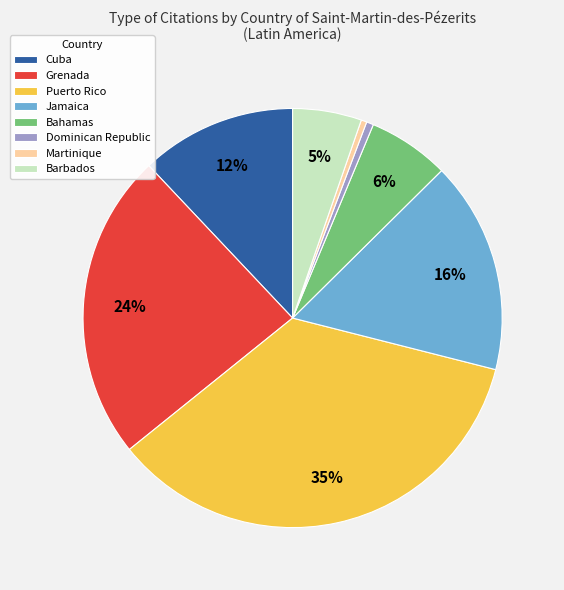

The Grenada slice represents 24% of the pie. True or false?

True